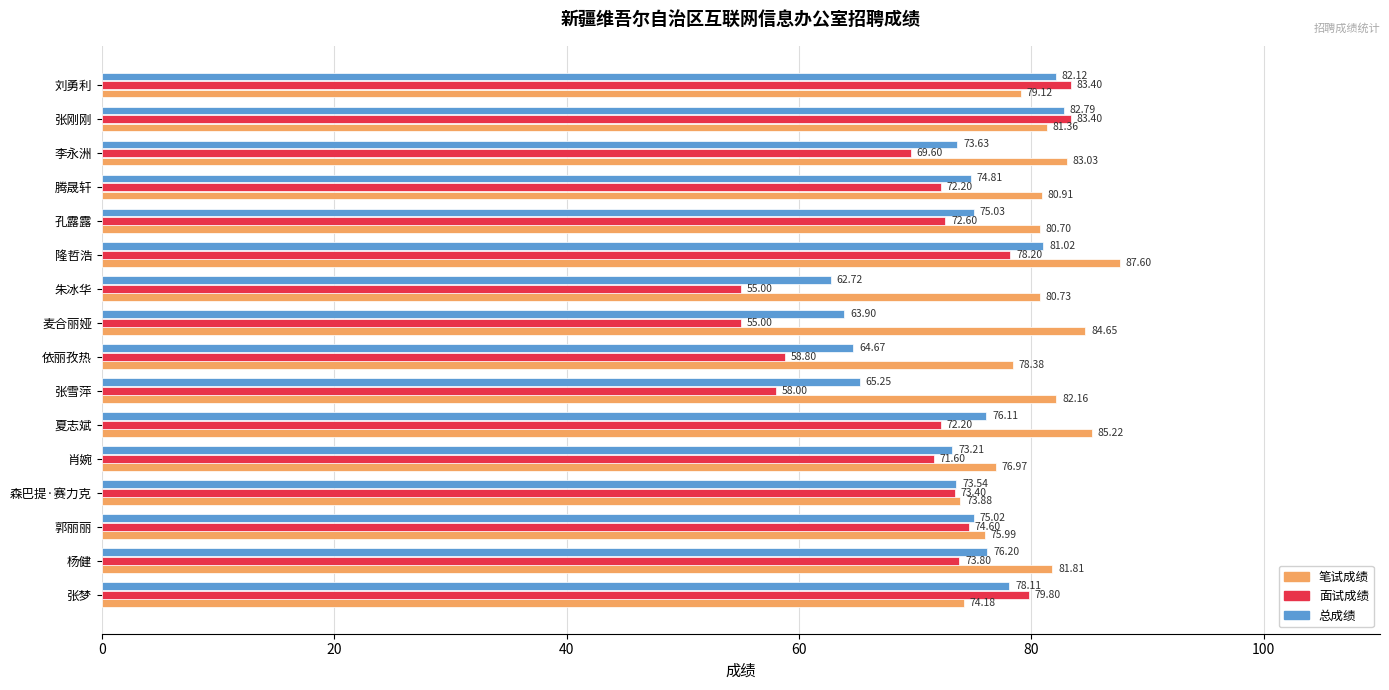

List the series in order of their peak value, lowest first.

总成绩, 面试成绩, 笔试成绩